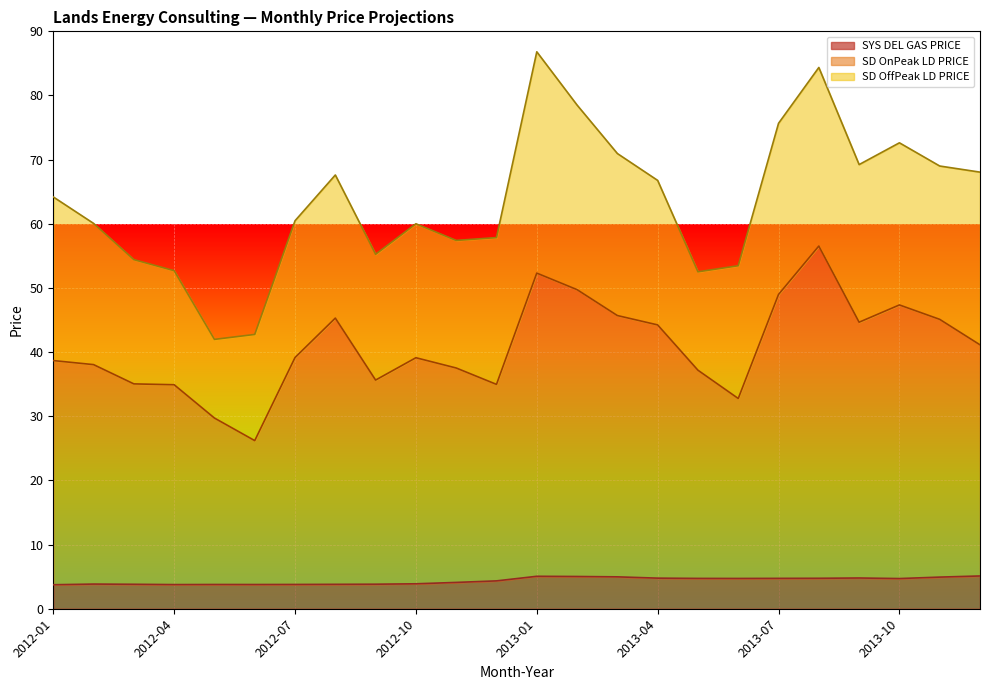

True or false: SD OnPeak LD PRICE has a value of 12.9 at 2012-07.

False